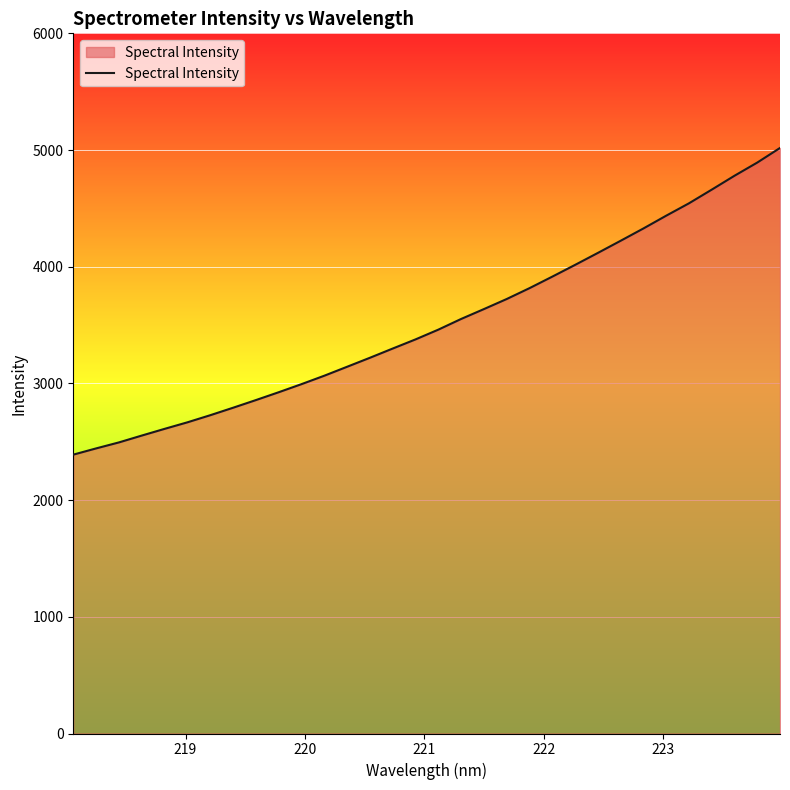

What is the greatest value displayed?

5017.8